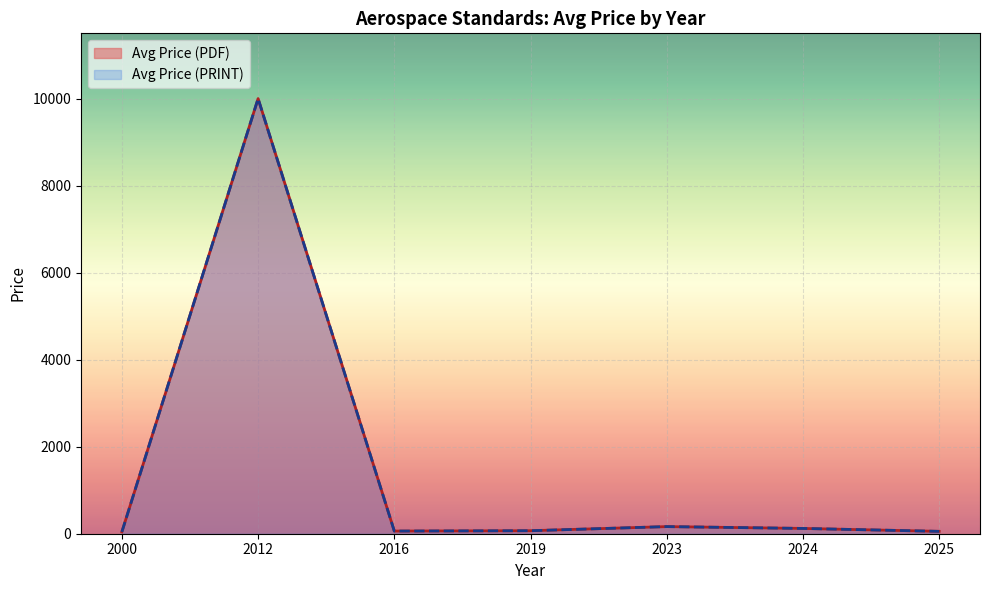

True or false: Avg Price (PDF) has more than 0 points higher than both neighbors.

True